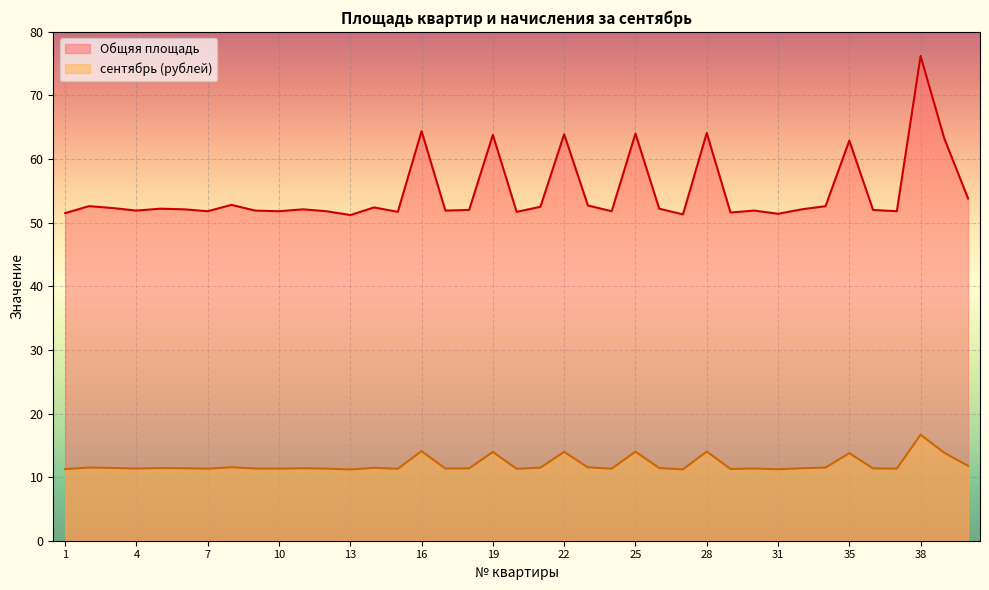

Reading left to right, what are all the values shown in this chart?

сентябрь (рублей): 11.3	11.5	11.4	11.3	11.4	11.4	11.3	11.6	11.3	11.3	11.4	11.3	11.2	11.5	11.3	14.1	11.3	11.4	13.9	11.3	11.5	14.0	11.5	11.3	14.0	11.4	11.2	14.0	11.3	11.3	11.2	11.4	11.5	13.8	11.4	11.3	16.7	13.8	11.8
Общяя площадь: 51.5	52.6	52.3	51.9	52.2	52.1	51.8	52.8	51.9	51.8	52.1	51.8	51.2	52.4	51.7	64.4	51.9	52.0	63.8	51.7	52.5	63.9	52.7	51.8	64.0	52.2	51.3	64.1	51.6	51.9	51.4	52.1	52.6	62.9	52.0	51.8	76.2	63.2	53.8